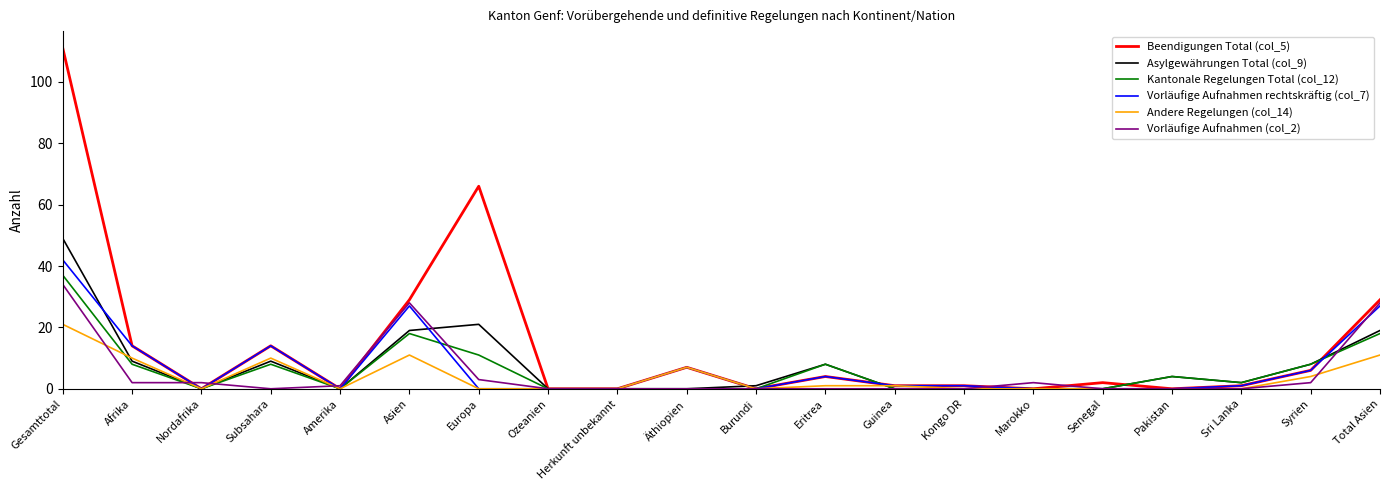

Which series has the largest total across all categories?

Beendigungen Total (col_5)